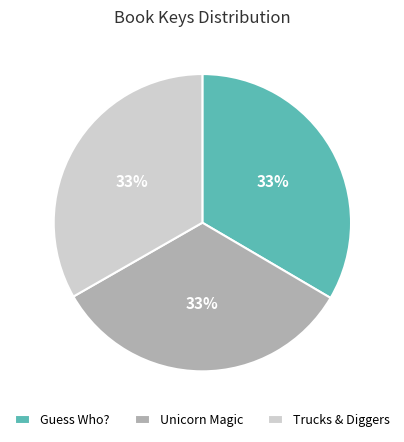

Is there any slice that represents more than half of the pie?

No